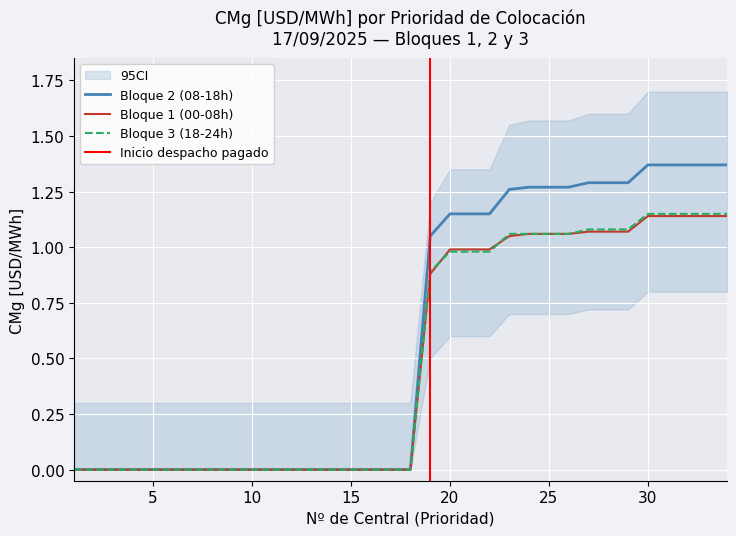

What is the difference between the second highest and minimum values in the Bloque 2 (08-18h) series?

1.4